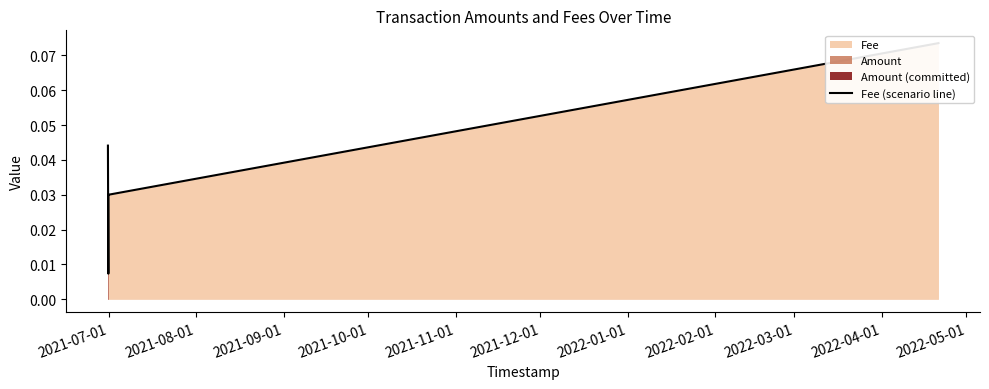

How many values are between 0 and 1?

5